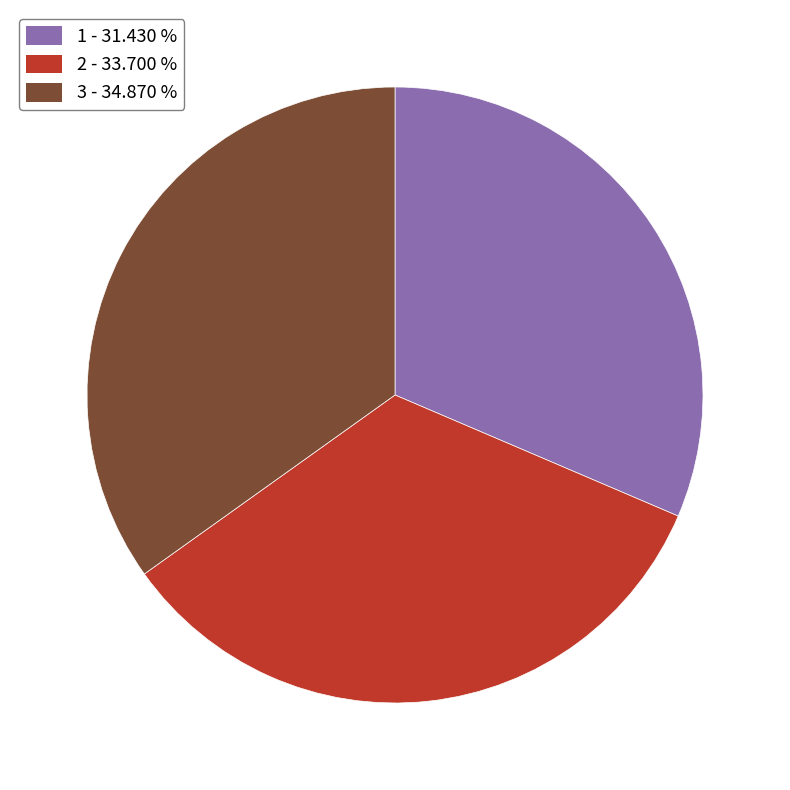

Does 1 account for over 50% of the chart?

No